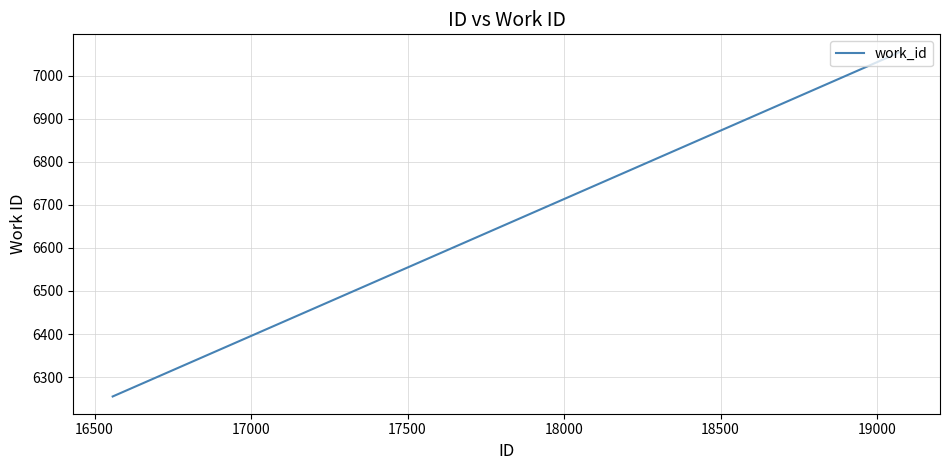

What is the greatest value displayed?

7056